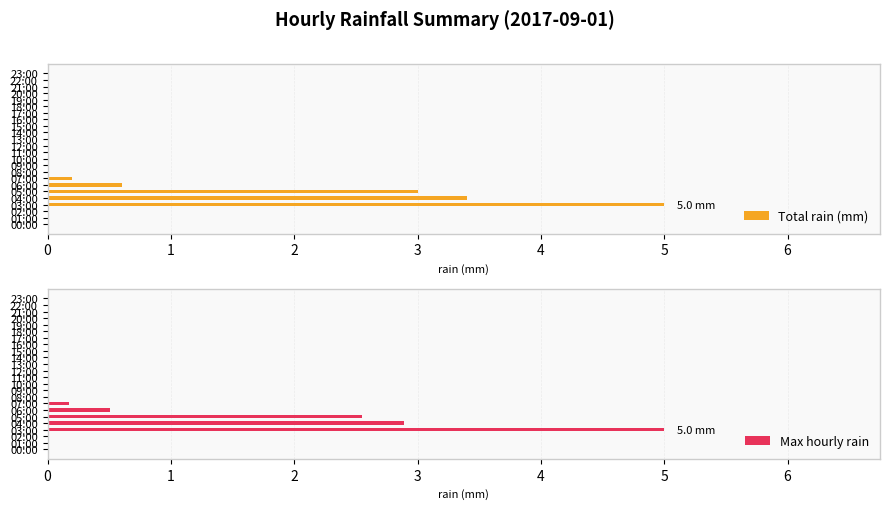

Which series has the largest total across all categories?

Total rain (mm)